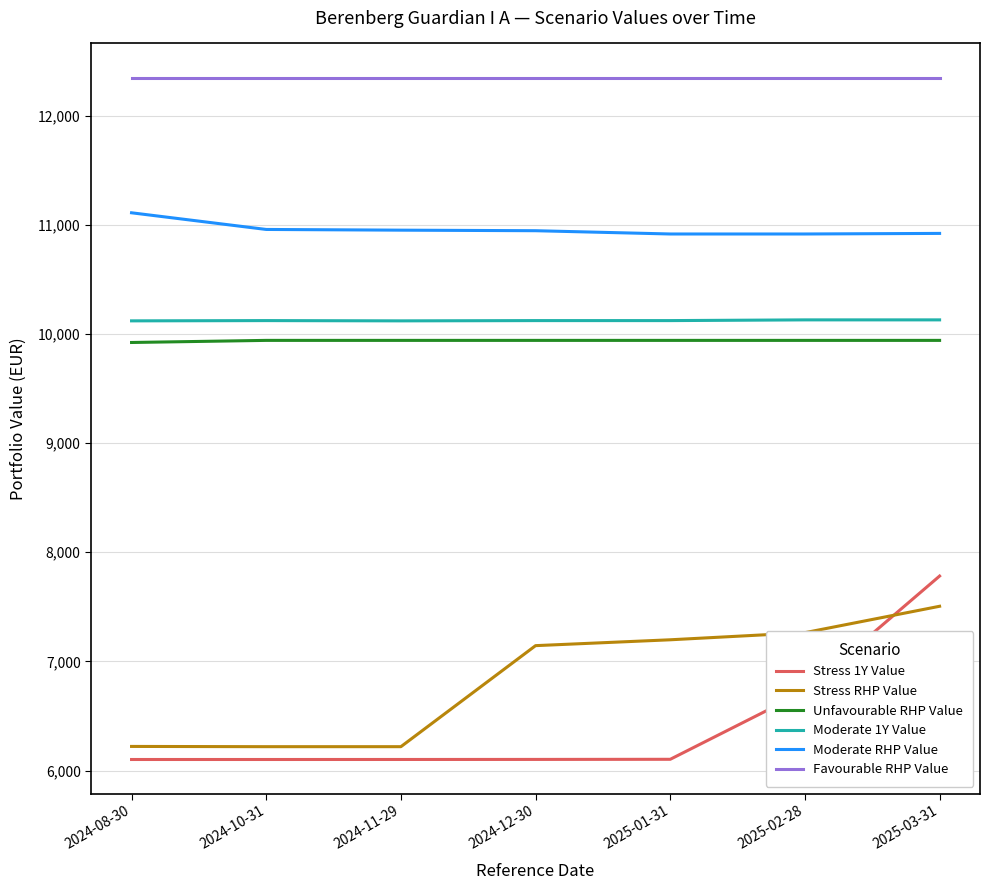

Which series has the largest total across all categories?

Favourable RHP Value